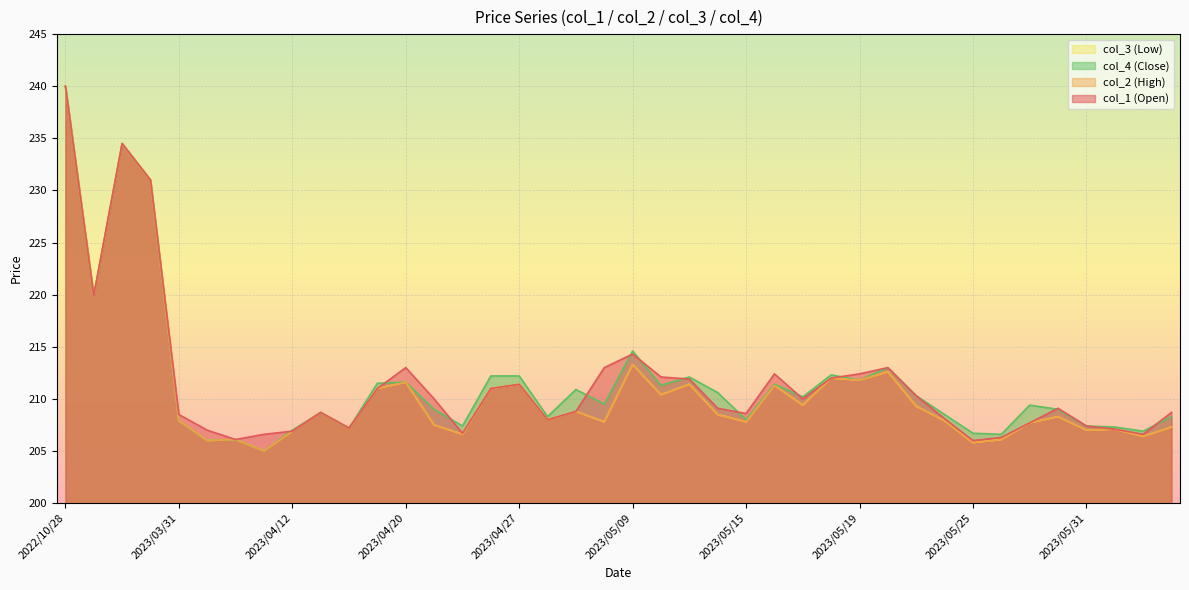

Is it true that col_2 equals 213.3 at 2023/05/09?

True